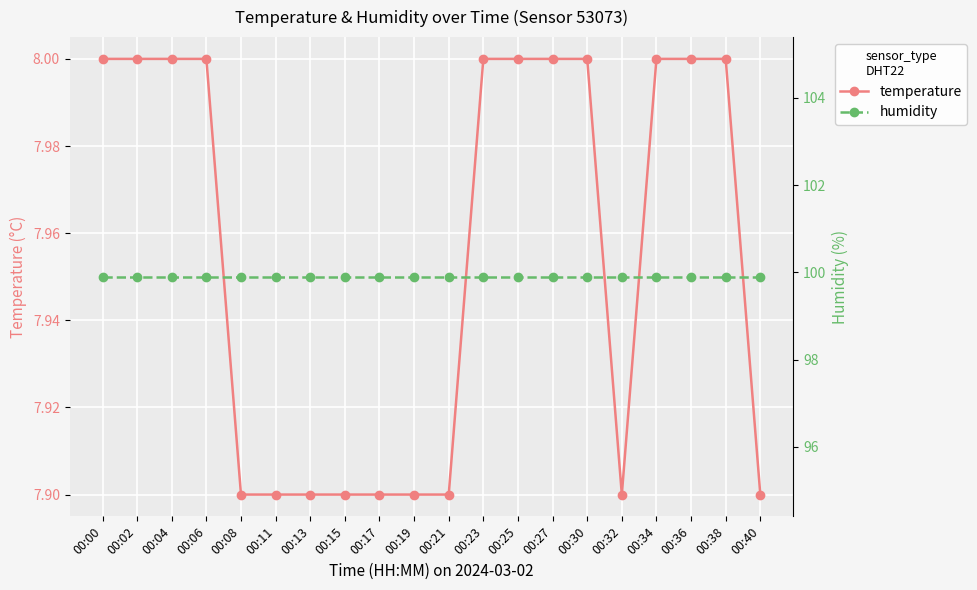

True or false: temperature and humidity cross at least once.

False